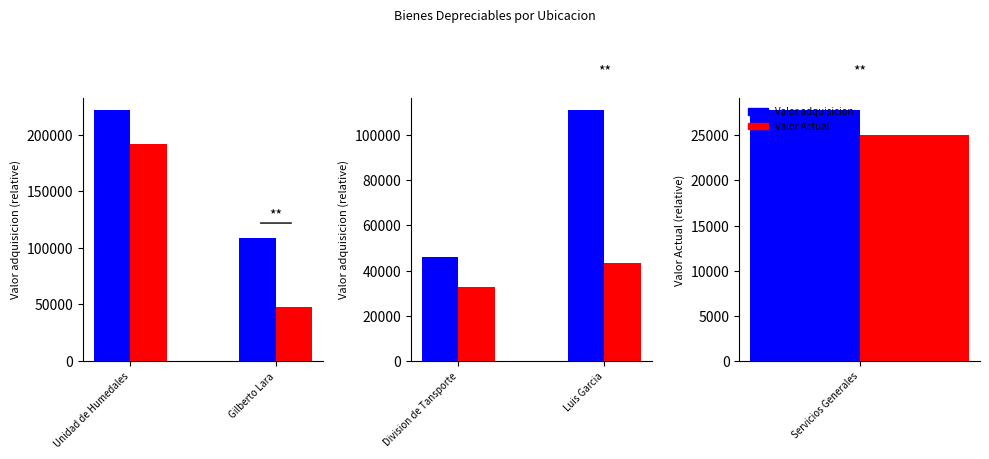

Which series has the widest spread of values?

Valor adquisicion